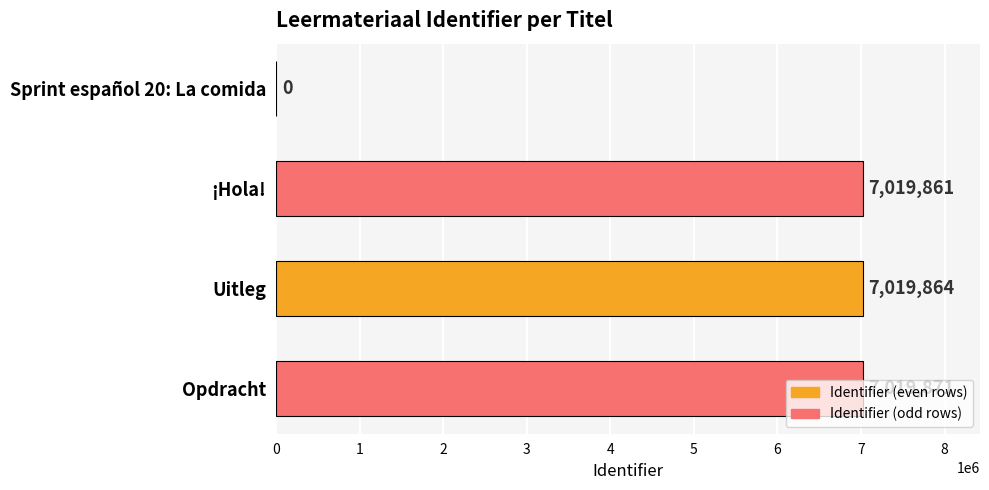

Which category has the highest value across all series?

Opdracht